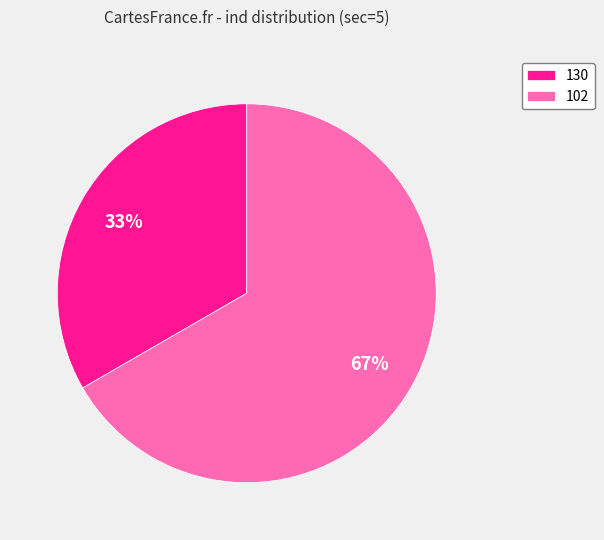

True or false: 130 accounts for 33% of the total.

True